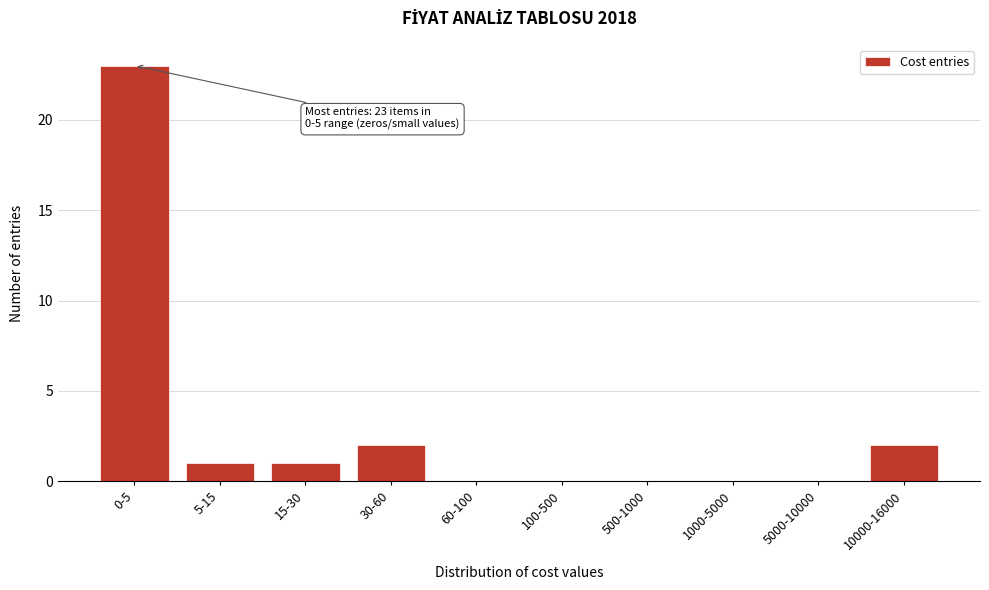

Reading left to right, what are all the values shown in this chart?

0-5=23	5-15=1	15-30=1	30-60=2	60-100=0	100-500=0	500-1000=0	1000-5000=0	5000-10000=0	10000-16000=2